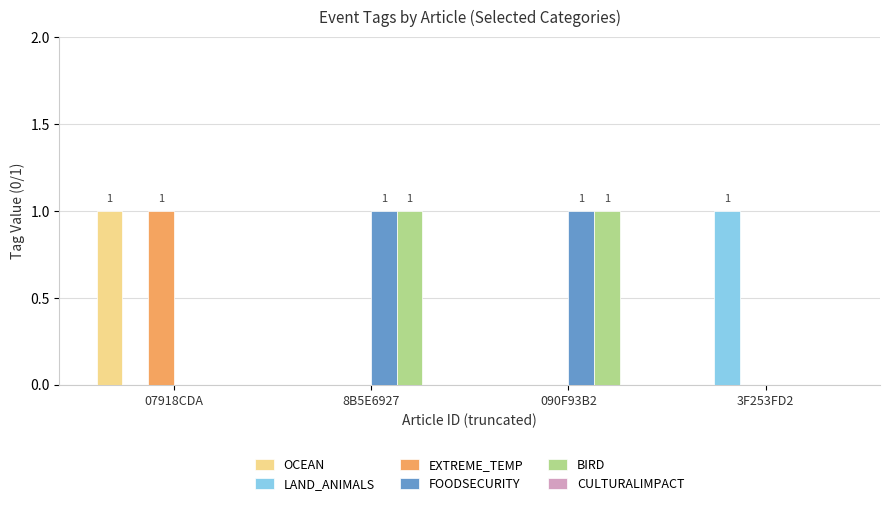

How many distinct data groups are displayed?

5